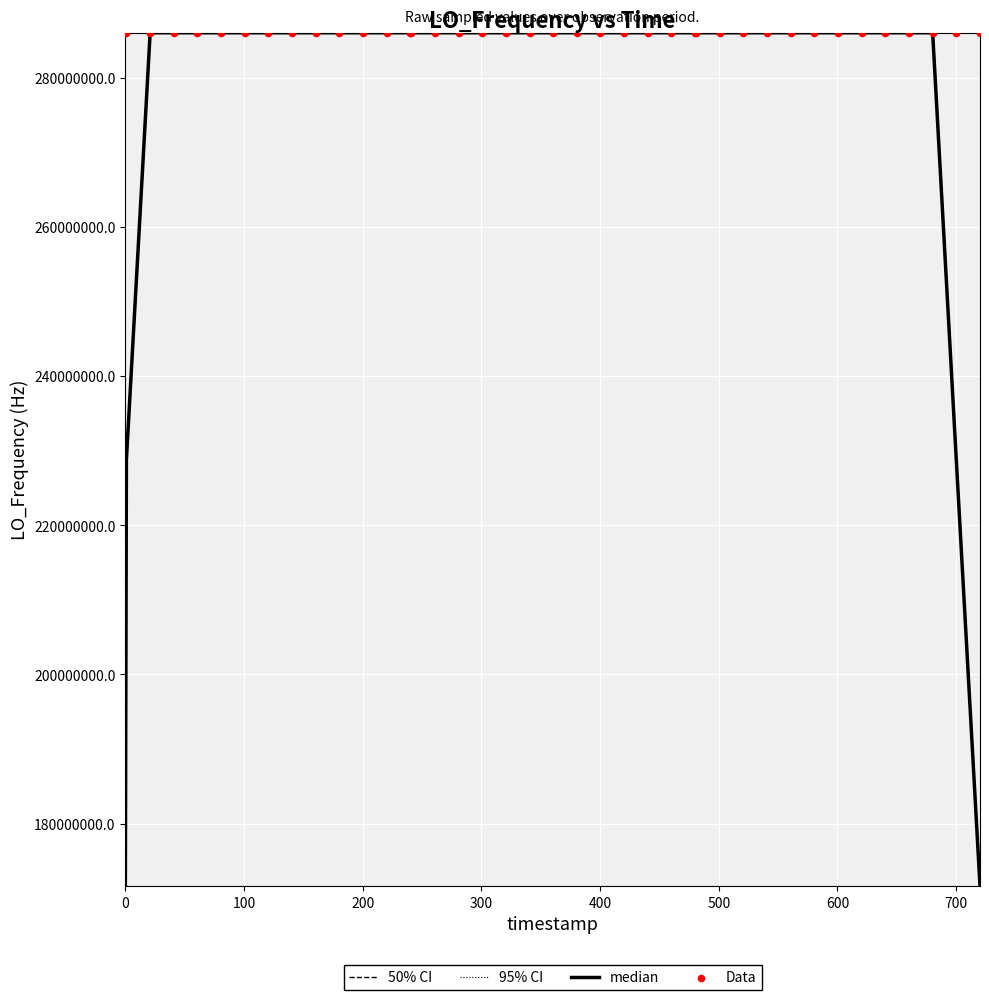

Which series reaches the minimum Y coordinate?

median